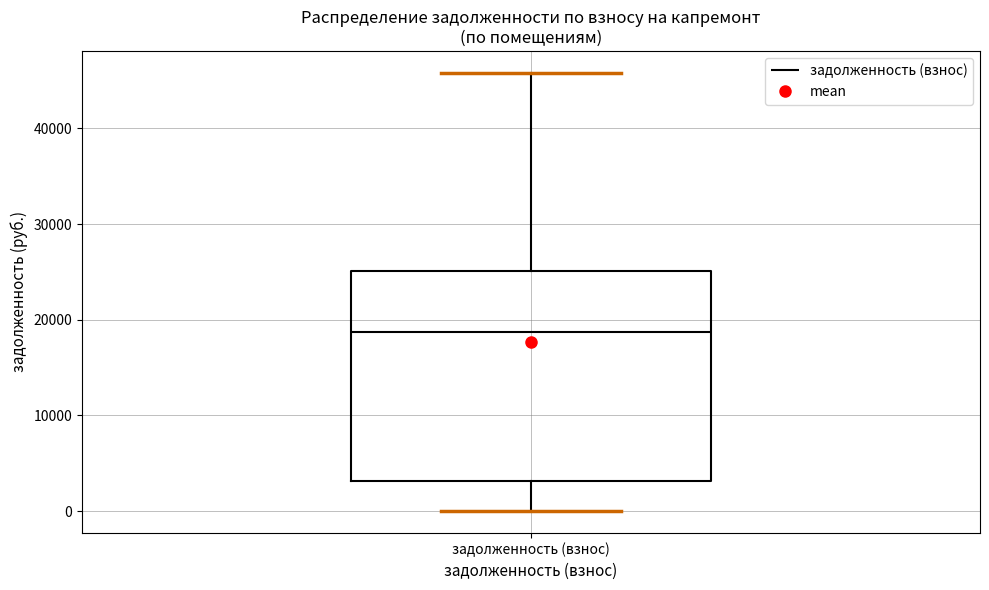

Where does the median line of the box for задолженность (взнос) sit on the y-axis? The values are not printed on the chart, so give them approximately, as read against the axis.

19000